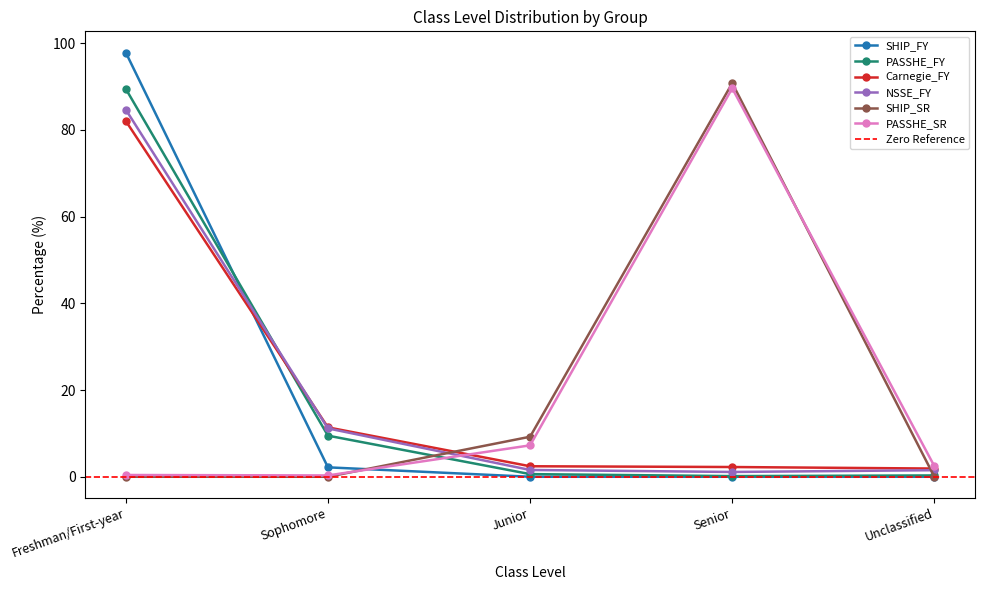

At which category is the sum across all series the highest?

Freshman/First-year